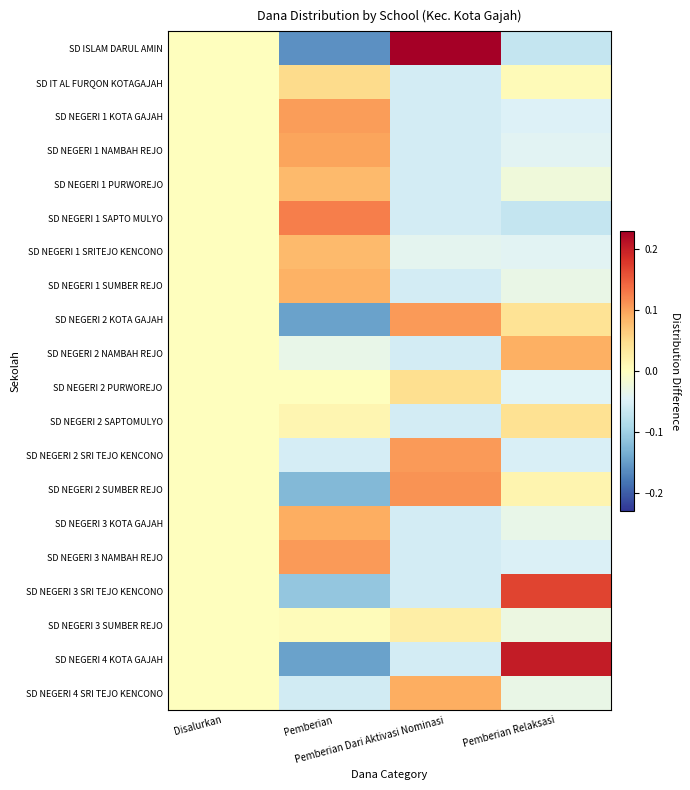

At how many categories does at least one series exceed 0?

3